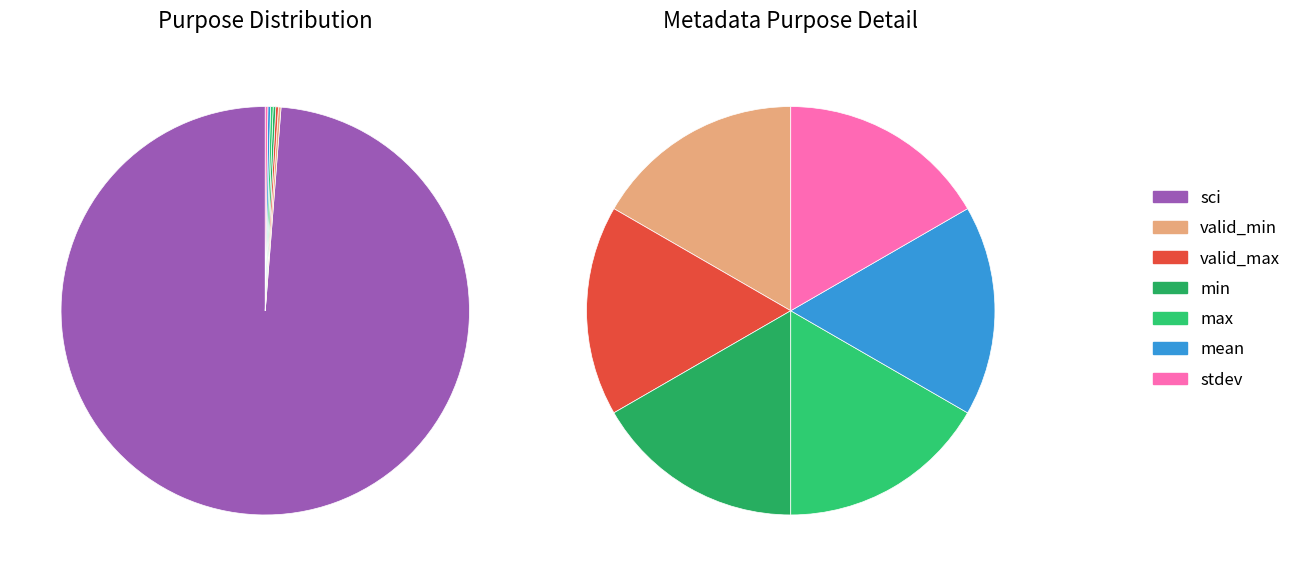

Approximately how many times larger is the value at stdev compared to min?

1.0